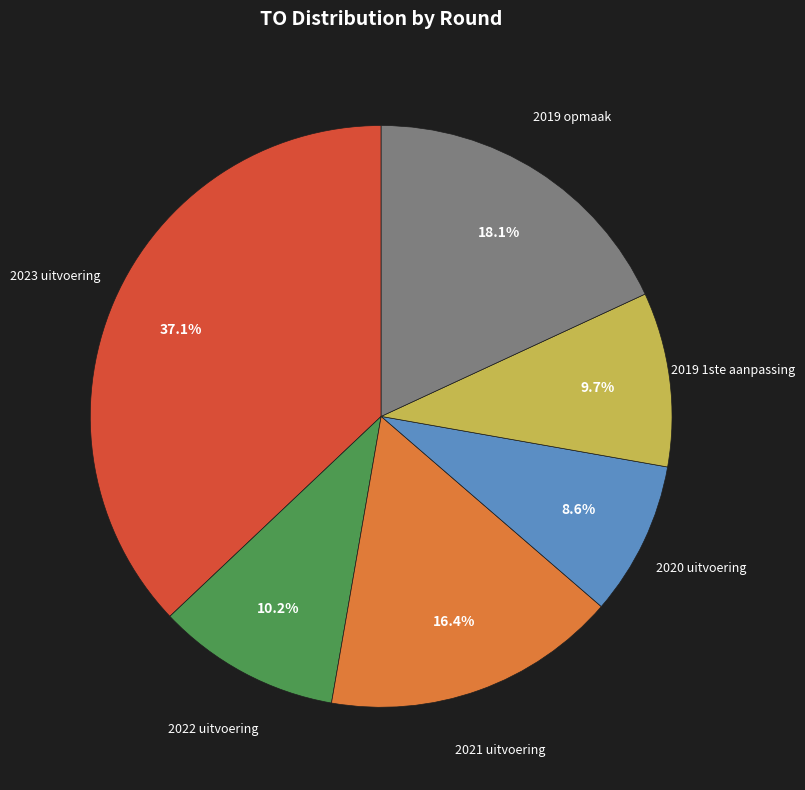

True or false: 2023 uitvoering accounts for 43% of the total.

False